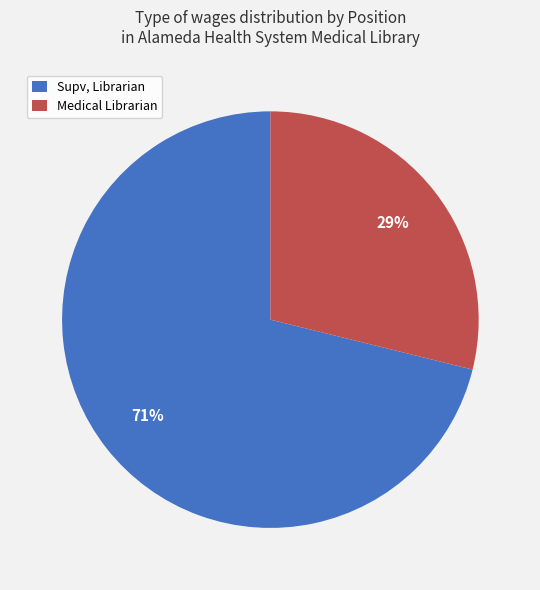

Which has a higher value, Supv, Librarian or Medical Librarian?

Supv, Librarian